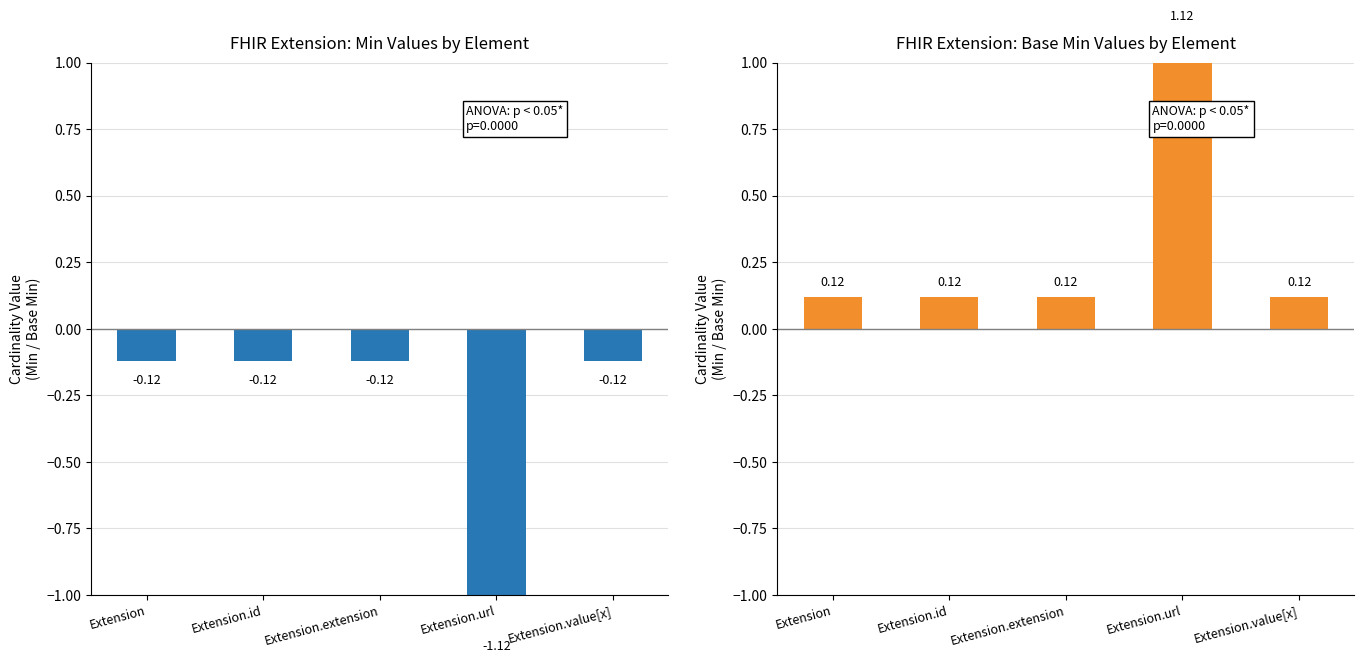

Which has a higher value, Extension or Extension.extension?

Extension